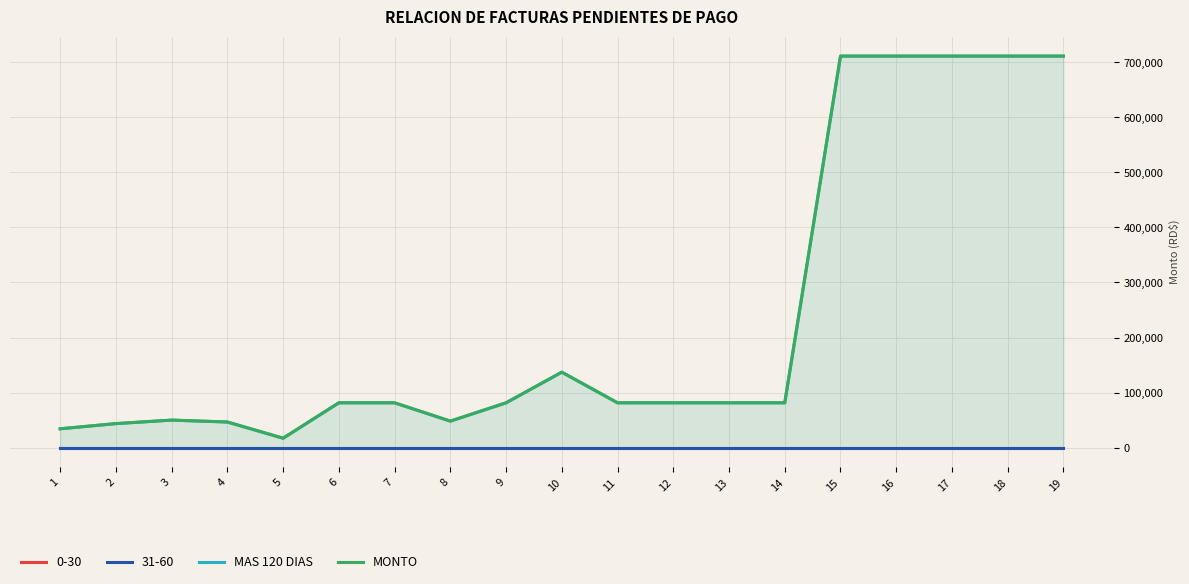

Is the value of MONTO at 18 greater than the value of MAS 120 DIAS at 2?

Yes